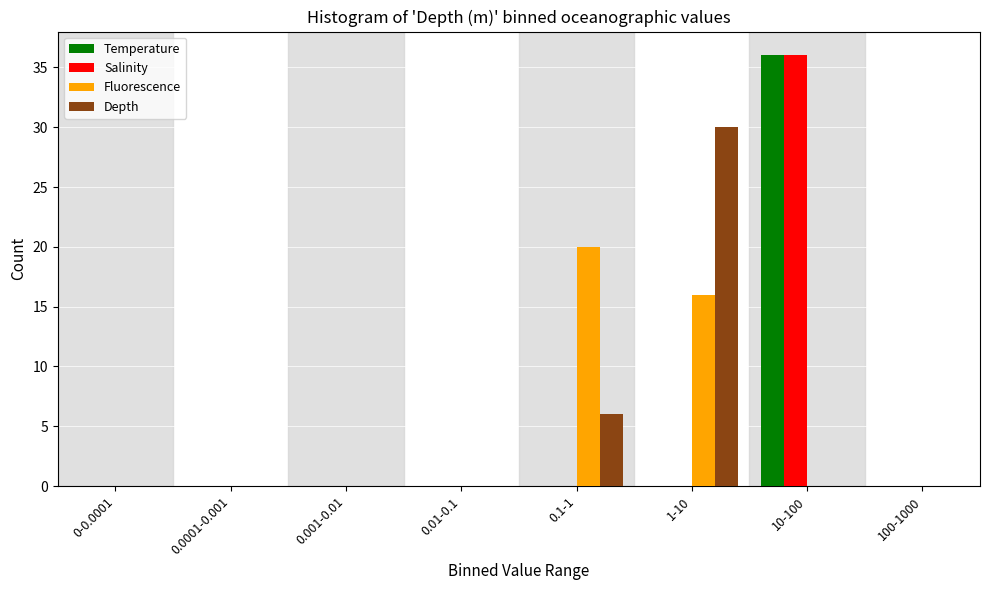

The value of Depth at 0.01-0.1 is 0. True or false?

True